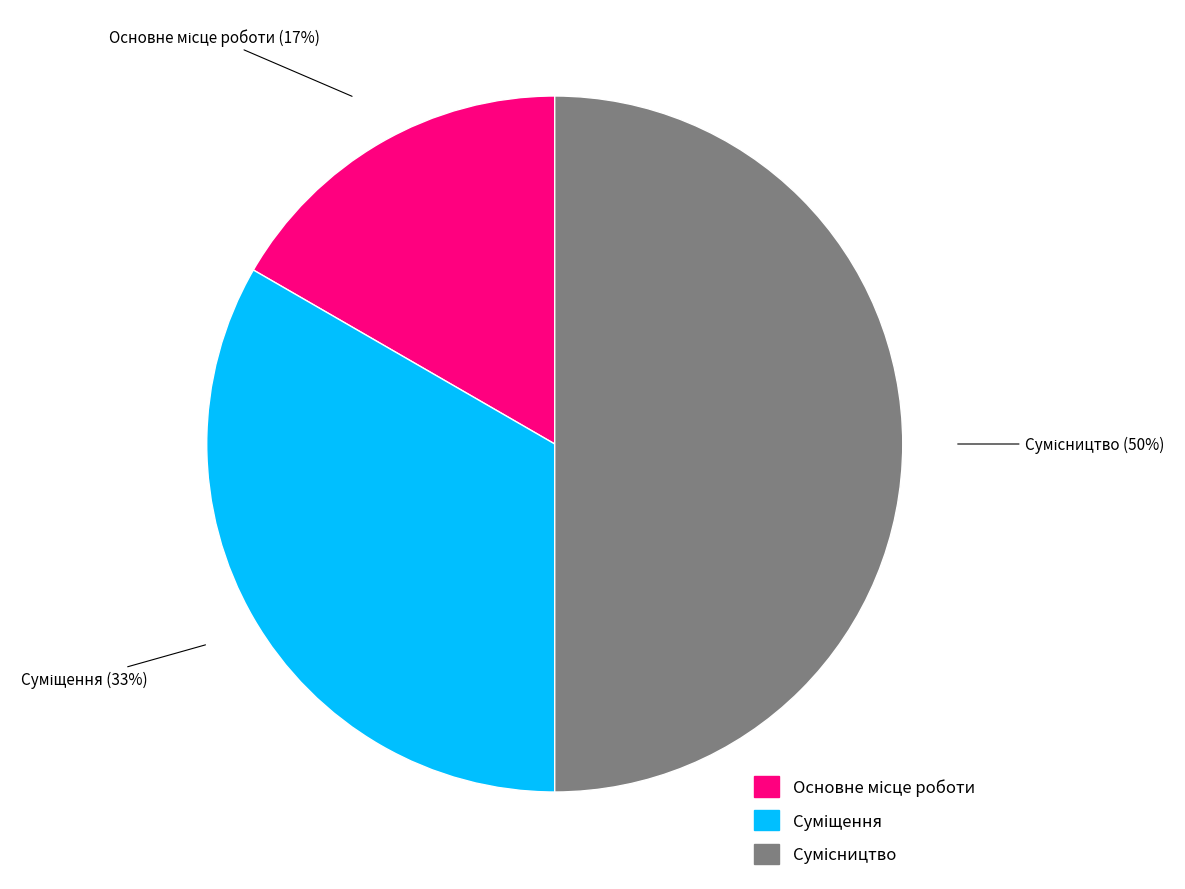

To the nearest percent, what is the difference between the largest and smallest slice percentages?

33%